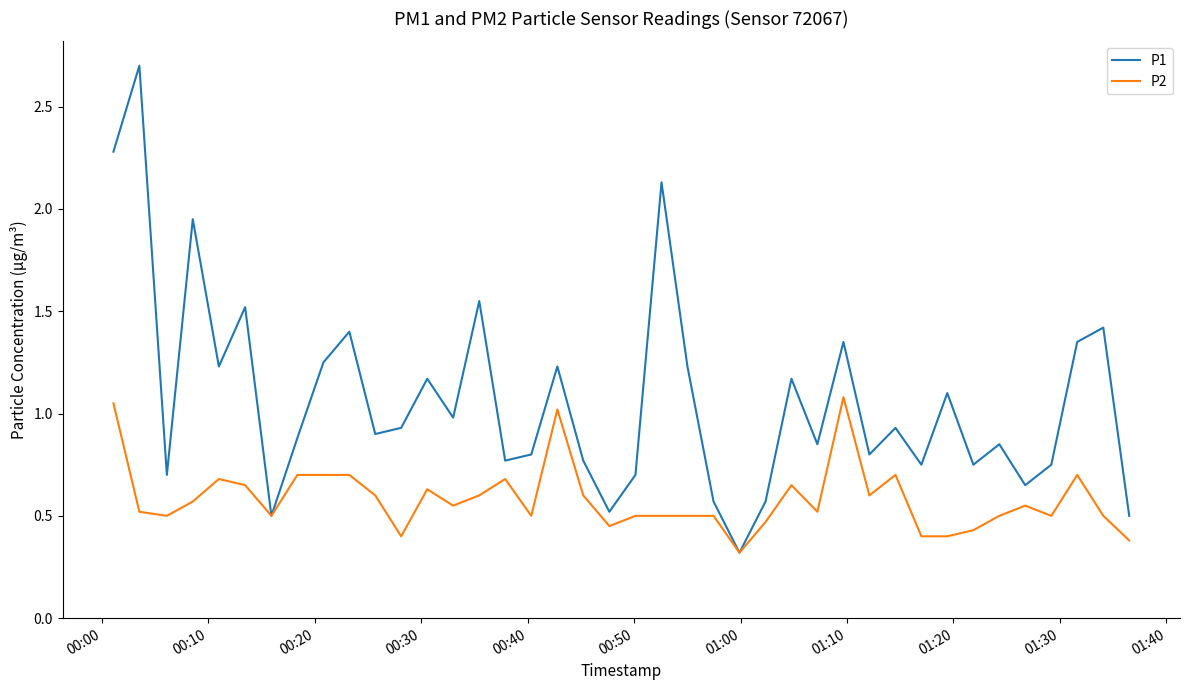

List the series in order of their peak value, highest first.

P1, P2